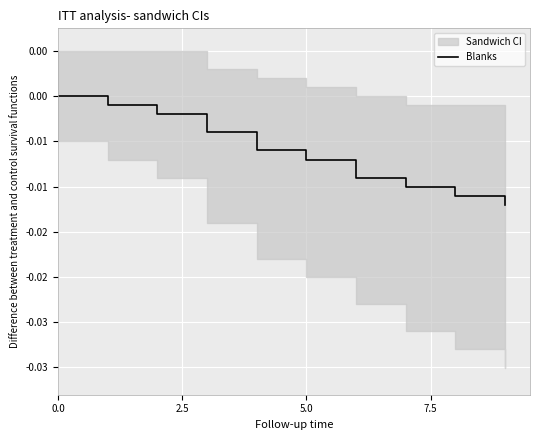

What is the label of the 4th point from the left?

7.5